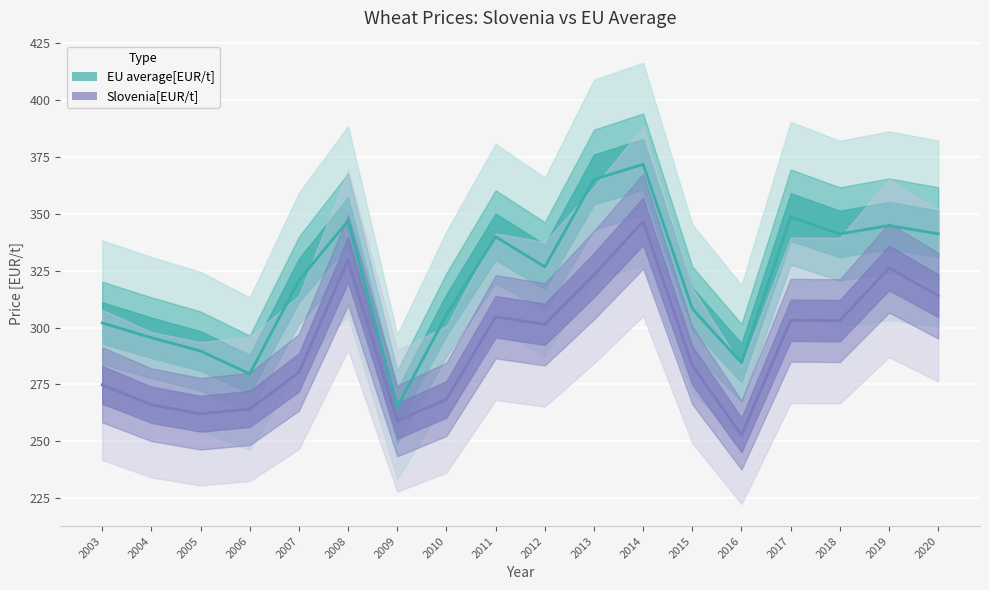

Is it true that EU average[EUR/t] equals 555.9 at 2017?

False